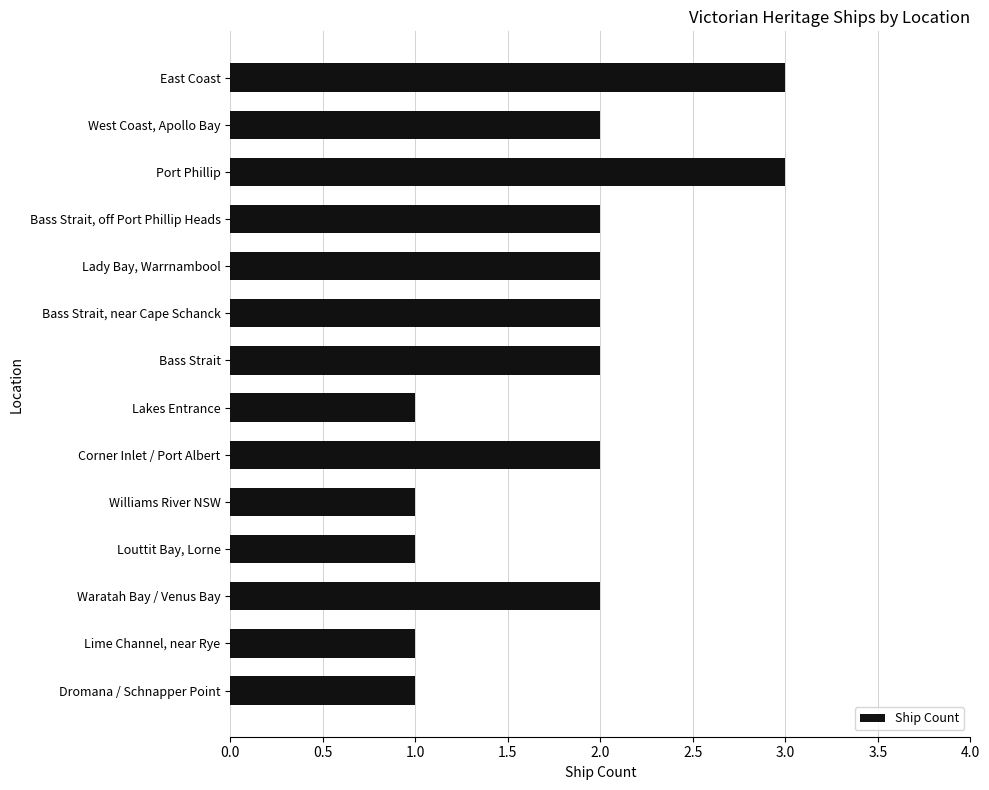

True or false: the data shows 1 at Bass Strait.

False